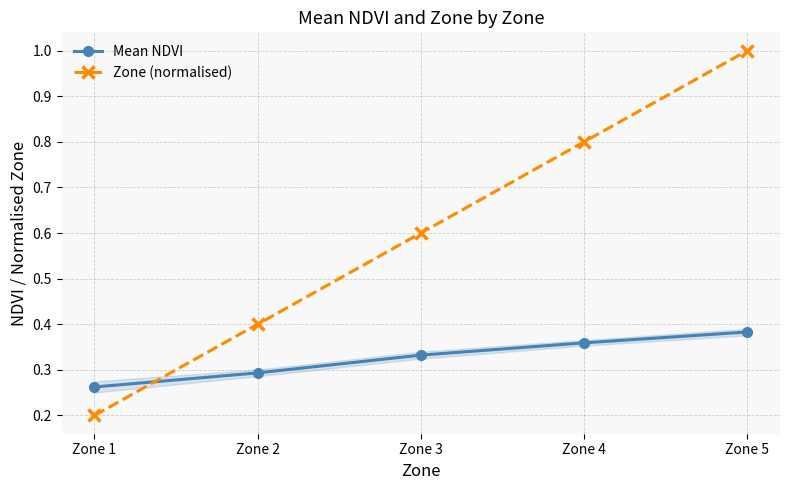

What are all the series names shown in the legend?

Mean NDVI, Zone (normalised)